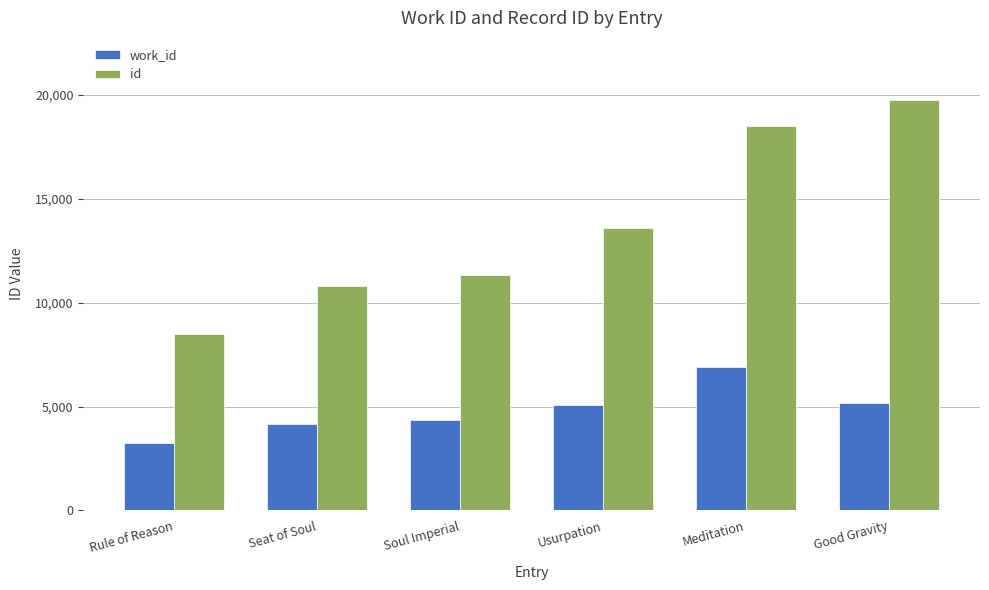

Reading right to left, transcribe all the data shown in this chart.

work_id: 5175	6885	5070	4339	4167	3249
id: 19786	18518	13617	11341	10794	8503